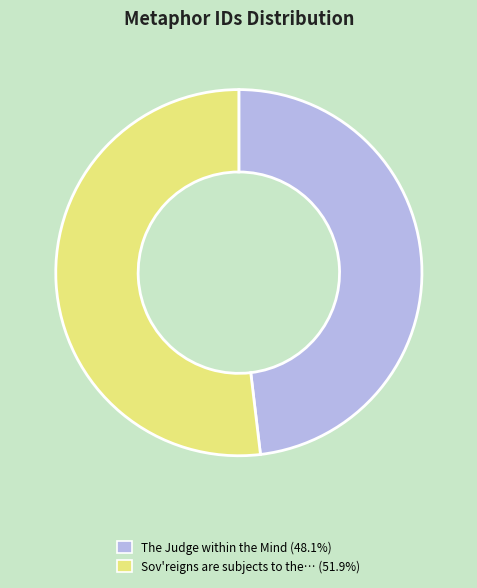

Does any single category account for the majority?

Yes